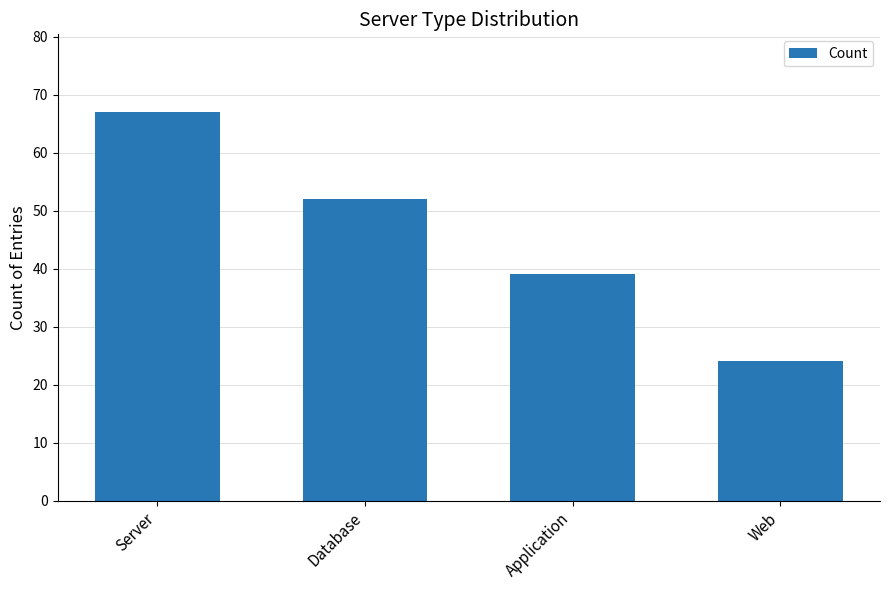

What is the label of the 2nd bar from the right?

Application